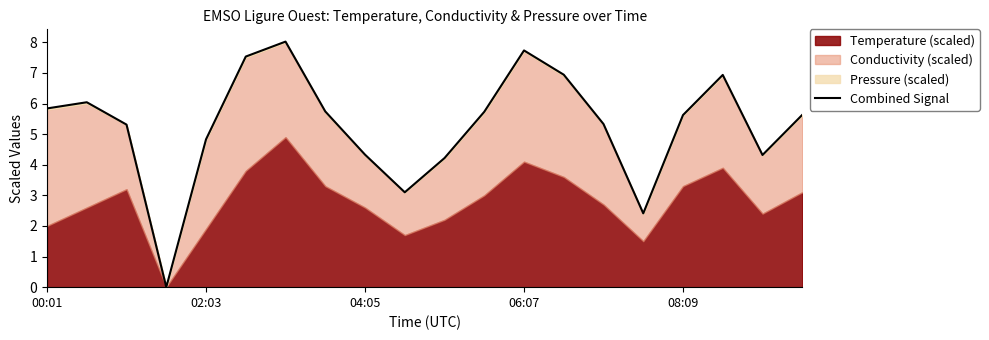

Reading left to right, list all the values displayed in this chart.

5.8	6.0	5.3	0.0	4.8	7.5	8.0	5.7	4.3	3.1	4.2	5.7	7.7	6.9	5.3	2.4	5.6	6.9	4.3	5.6